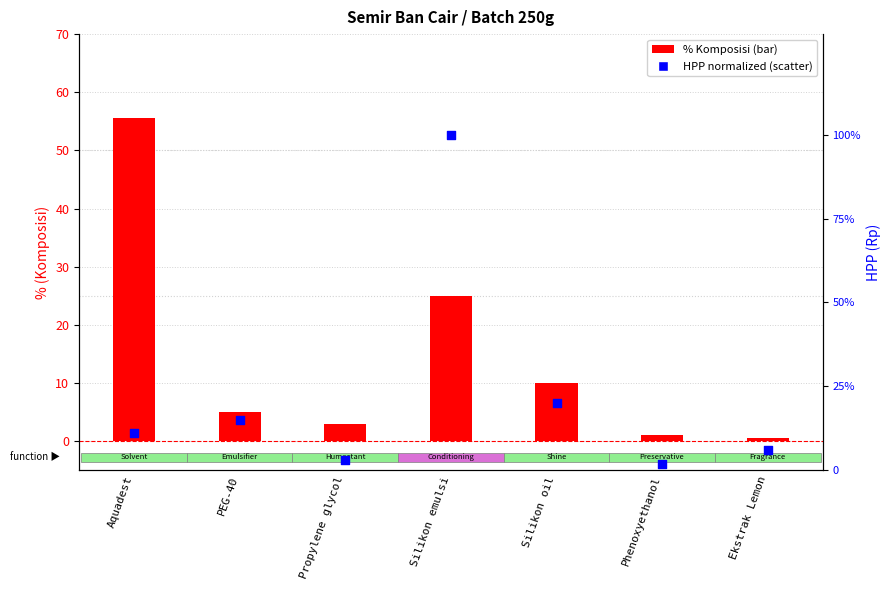

Is the value of HPP (normalized) at Ekstrak Lemon greater than the value of % Komposisi at Ekstrak Lemon?

Yes